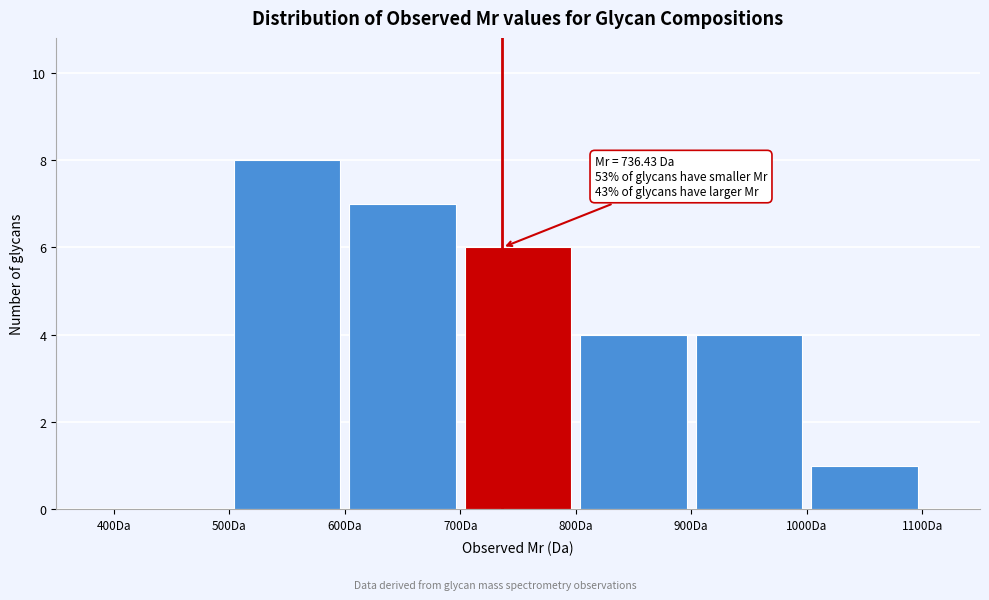

Which range on the x-axis has the tallest bar?

500 to 600